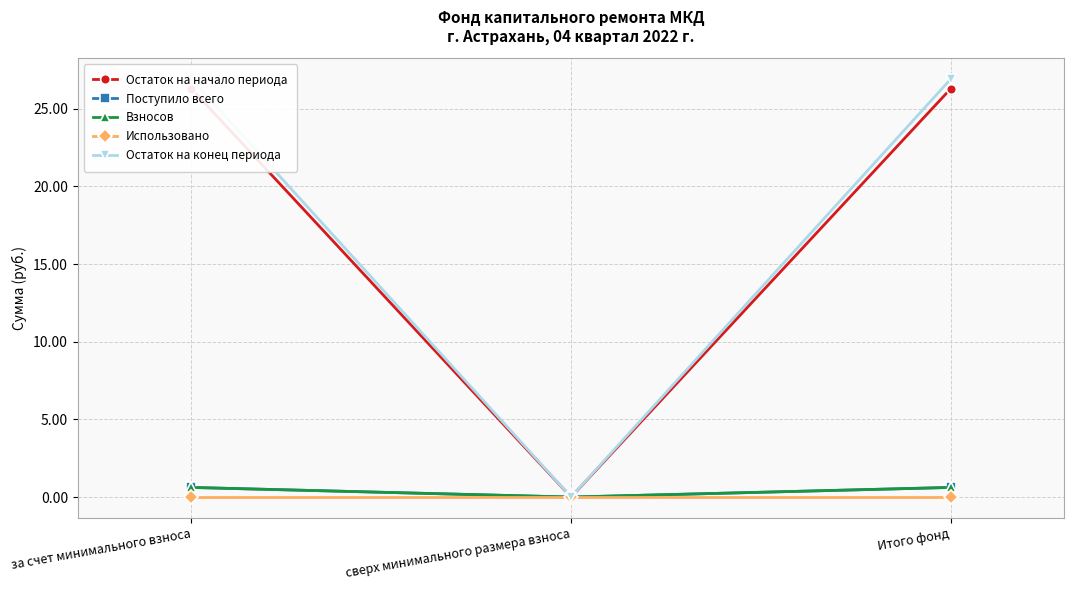

What is the difference between the highest and lowest values at Итого фонд?

26.9